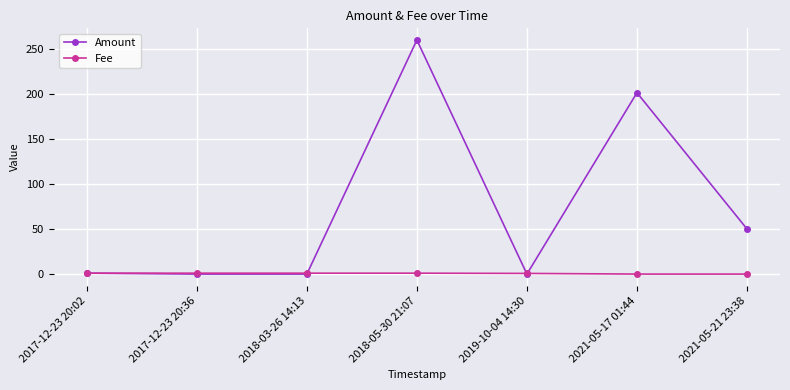

What is the difference between the maximum and minimum values in the Amount series?

259.4